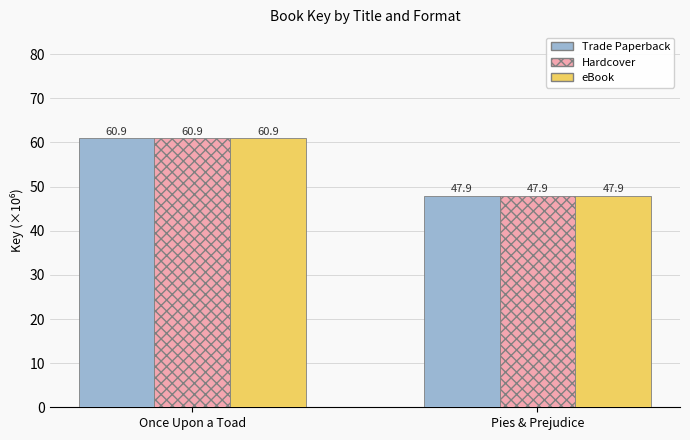

At how many categories does at least one series exceed 49?

1